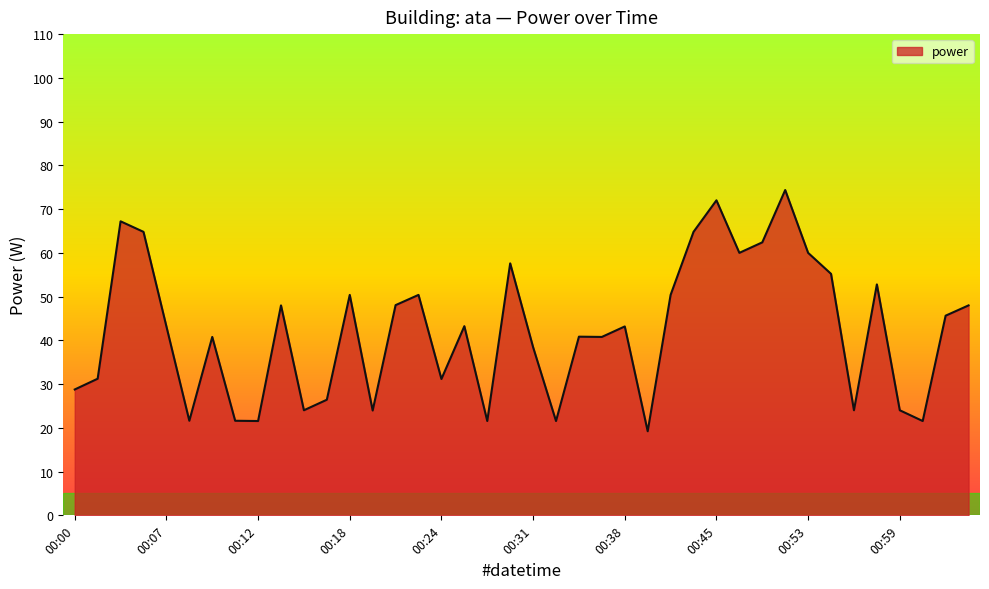

What is the difference between the maximum and minimum values?

55.1